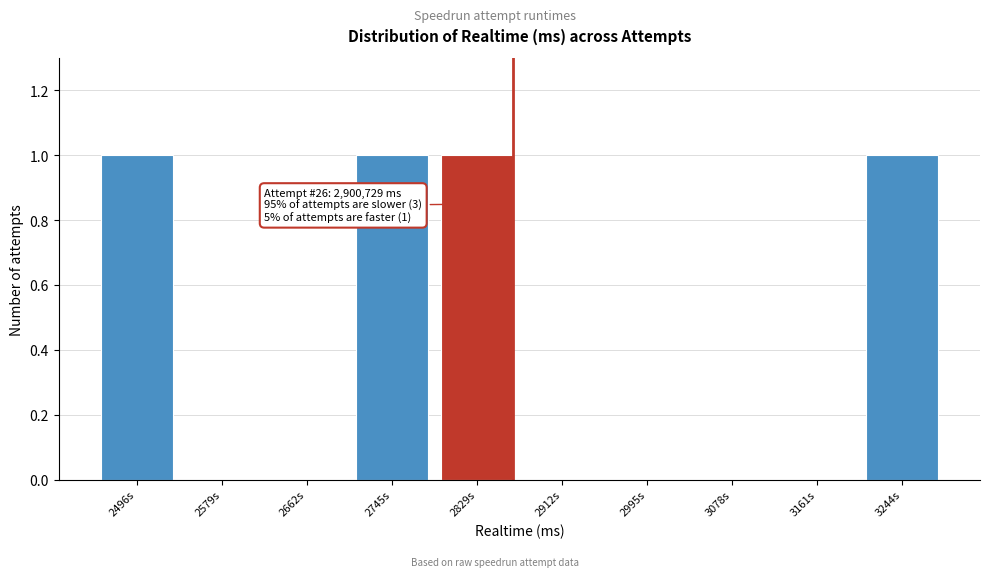

Reading left to right, transcribe all the data shown in this chart.

2496s=1	2579s=0	2662s=0	2745s=1	2829s=1	2912s=0	2995s=0	3078s=0	3161s=0	3244s=1